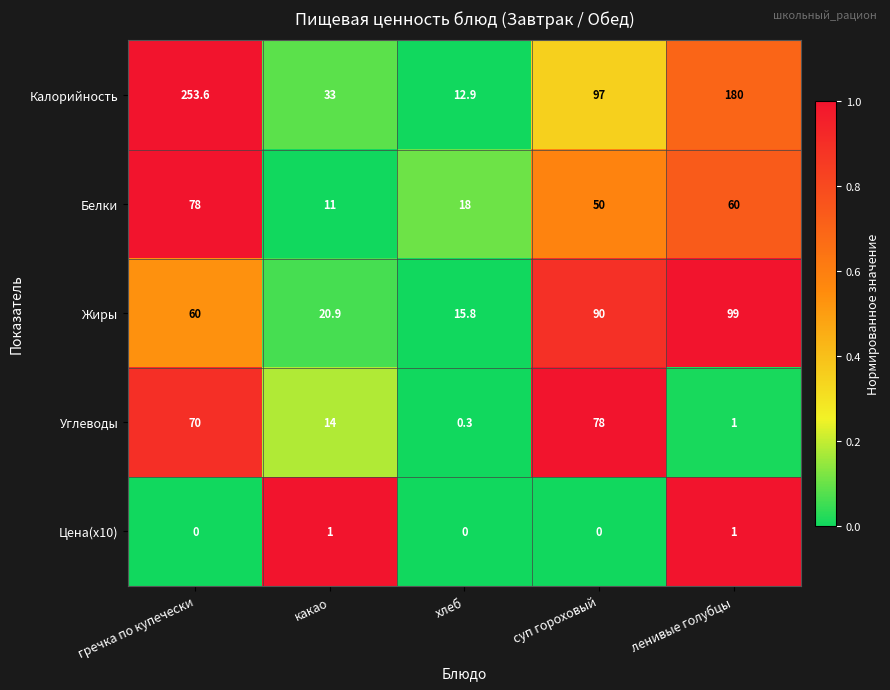

Which category has the highest value in the Белки series?

гречка по купечески